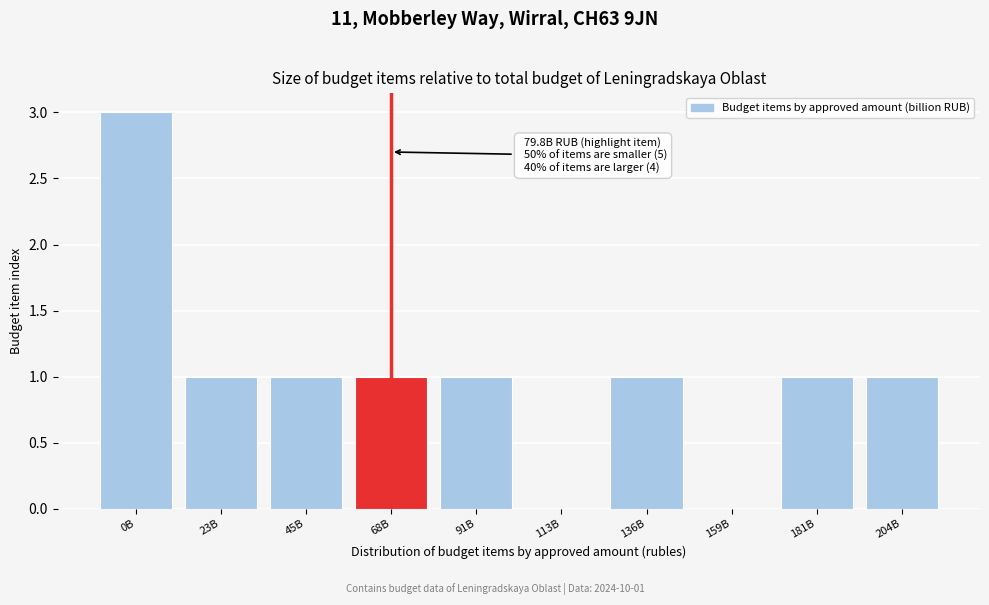

Reading right to left, list all the values displayed in this chart.

204B=1	181B=1	159B=0	136B=1	113B=0	91B=1	68B=1	45B=1	23B=1	0B=3